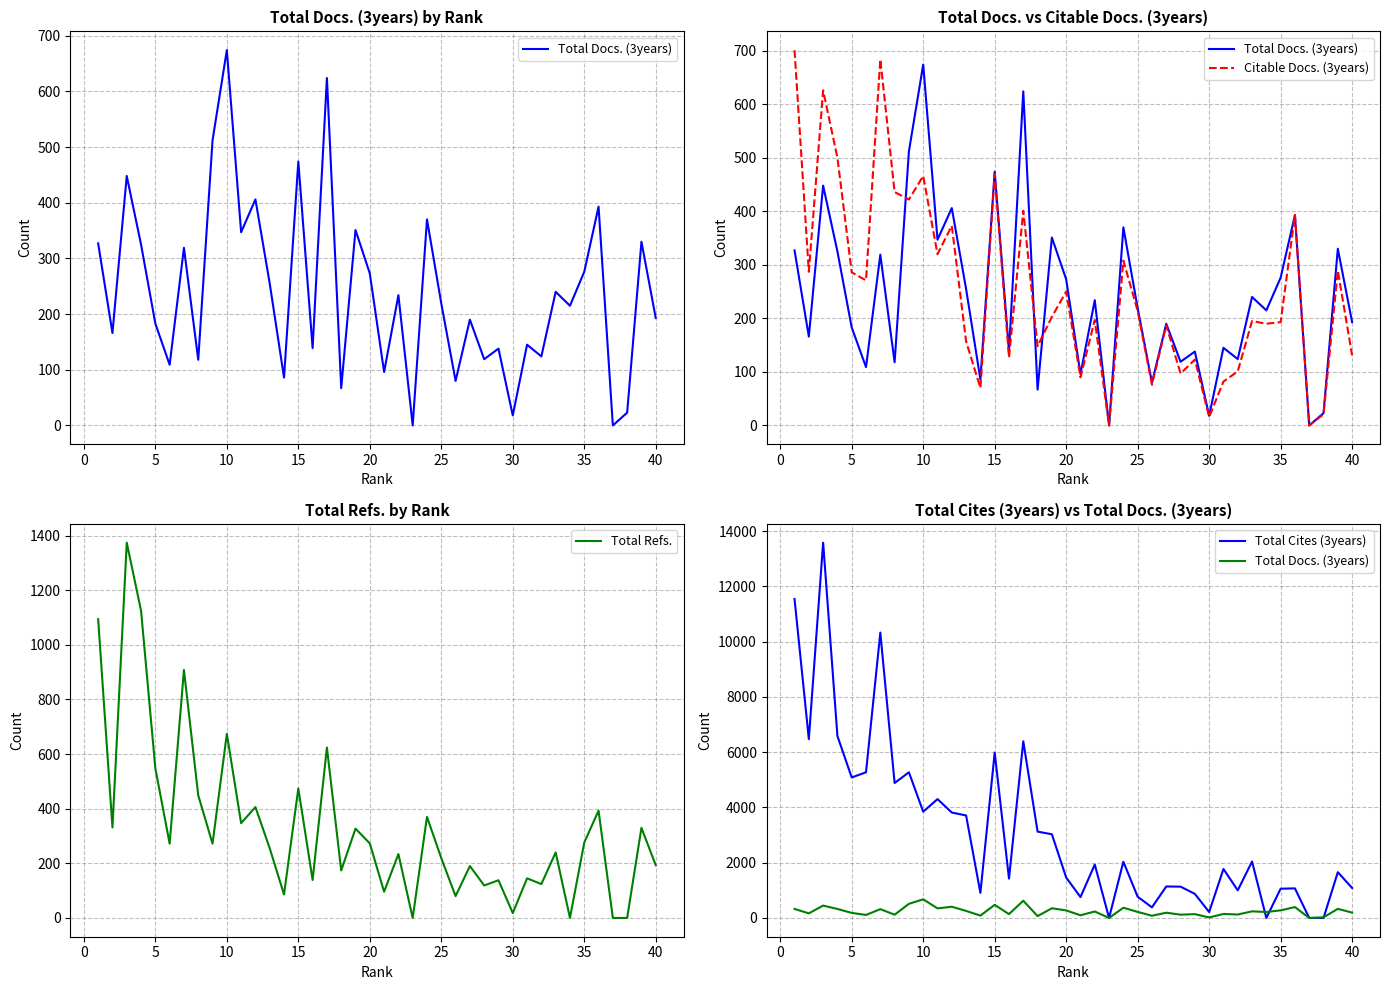

The value of Total Refs. at 25 is 219. True or false?

True